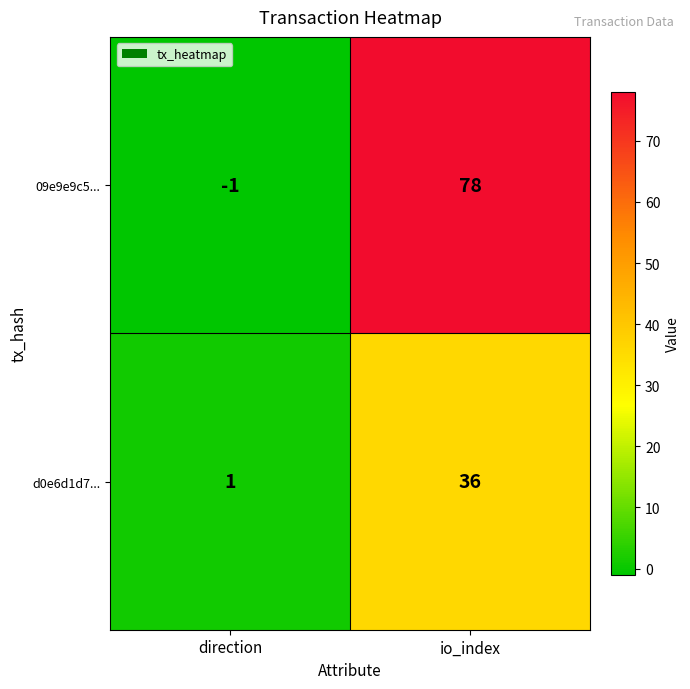

What is the sum of the 09e9e9c5... values at io_index and direction?

77